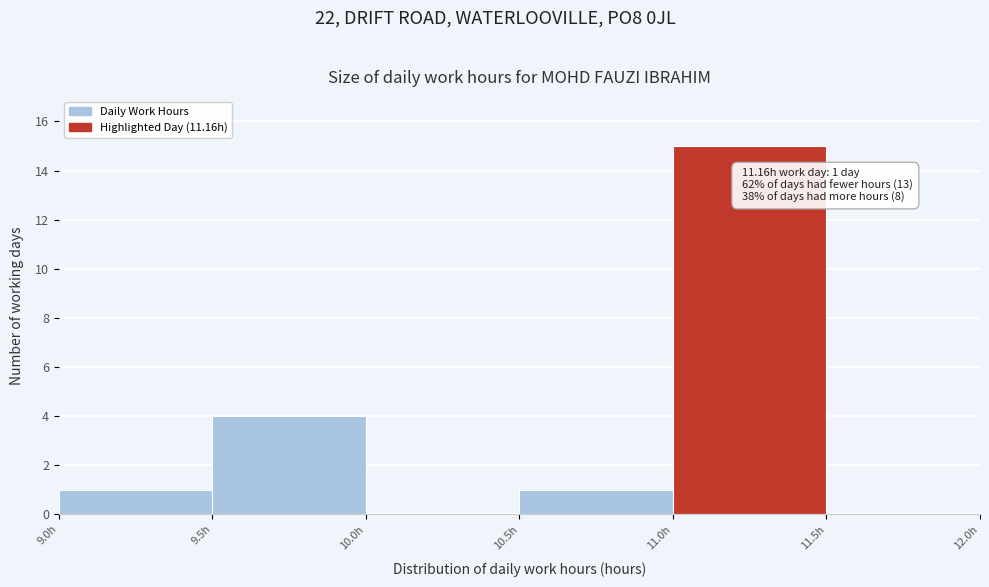

Which range on the x-axis has the tallest bar?

11.0 to 11.5